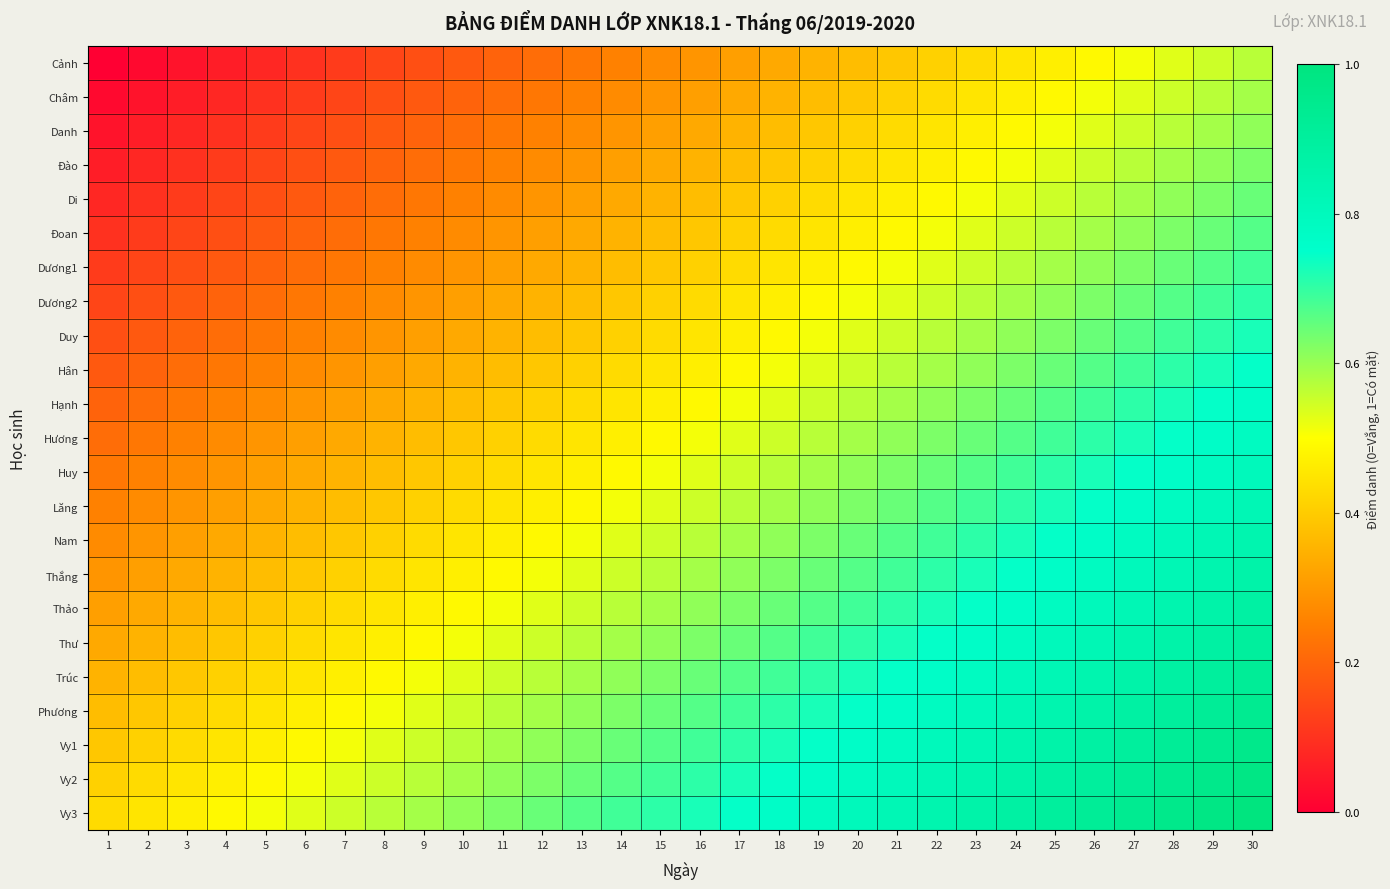

Reading left to right, list all the values displayed in this chart.

Cảnh: 1=0.0	2=0.0	3=0.0	4=0.1	5=0.1	6=0.1	7=0.1	8=0.1	9=0.2	10=0.2	11=0.2	12=0.2	13=0.2	14=0.3	15=0.3	16=0.3	17=0.3	18=0.3	19=0.4	20=0.4	21=0.4	22=0.4	23=0.4	24=0.5	25=0.5	26=0.5	27=0.5	28=0.5	29=0.5	30=0.6
Châm: 1=0.0	2=0.0	3=0.1	4=0.1	5=0.1	6=0.1	7=0.1	8=0.2	9=0.2	10=0.2	11=0.2	12=0.2	13=0.3	14=0.3	15=0.3	16=0.3	17=0.3	18=0.4	19=0.4	20=0.4	21=0.4	22=0.4	23=0.5	24=0.5	25=0.5	26=0.5	27=0.5	28=0.5	29=0.6	30=0.6
Danh: 1=0.0	2=0.1	3=0.1	4=0.1	5=0.1	6=0.1	7=0.2	8=0.2	9=0.2	10=0.2	11=0.2	12=0.3	13=0.3	14=0.3	15=0.3	16=0.3	17=0.4	18=0.4	19=0.4	20=0.4	21=0.4	22=0.5	23=0.5	24=0.5	25=0.5	26=0.5	27=0.5	28=0.6	29=0.6	30=0.6
Đào: 1=0.1	2=0.1	3=0.1	4=0.1	5=0.1	6=0.2	7=0.2	8=0.2	9=0.2	10=0.2	11=0.3	12=0.3	13=0.3	14=0.3	15=0.3	16=0.4	17=0.4	18=0.4	19=0.4	20=0.4	21=0.5	22=0.5	23=0.5	24=0.5	25=0.5	26=0.5	27=0.6	28=0.6	29=0.6	30=0.6
Di: 1=0.1	2=0.1	3=0.1	4=0.1	5=0.2	6=0.2	7=0.2	8=0.2	9=0.2	10=0.3	11=0.3	12=0.3	13=0.3	14=0.3	15=0.4	16=0.4	17=0.4	18=0.4	19=0.4	20=0.5	21=0.5	22=0.5	23=0.5	24=0.5	25=0.5	26=0.6	27=0.6	28=0.6	29=0.6	30=0.6
Đoan: 1=0.1	2=0.1	3=0.1	4=0.2	5=0.2	6=0.2	7=0.2	8=0.2	9=0.3	10=0.3	11=0.3	12=0.3	13=0.3	14=0.4	15=0.4	16=0.4	17=0.4	18=0.4	19=0.5	20=0.5	21=0.5	22=0.5	23=0.5	24=0.5	25=0.6	26=0.6	27=0.6	28=0.6	29=0.6	30=0.7
Dương1: 1=0.1	2=0.1	3=0.2	4=0.2	5=0.2	6=0.2	7=0.2	8=0.3	9=0.3	10=0.3	11=0.3	12=0.3	13=0.4	14=0.4	15=0.4	16=0.4	17=0.4	18=0.5	19=0.5	20=0.5	21=0.5	22=0.5	23=0.5	24=0.6	25=0.6	26=0.6	27=0.6	28=0.6	29=0.7	30=0.7
Dương2: 1=0.1	2=0.2	3=0.2	4=0.2	5=0.2	6=0.2	7=0.3	8=0.3	9=0.3	10=0.3	11=0.3	12=0.4	13=0.4	14=0.4	15=0.4	16=0.4	17=0.5	18=0.5	19=0.5	20=0.5	21=0.5	22=0.5	23=0.6	24=0.6	25=0.6	26=0.6	27=0.6	28=0.7	29=0.7	30=0.7
Duy: 1=0.2	2=0.2	3=0.2	4=0.2	5=0.2	6=0.3	7=0.3	8=0.3	9=0.3	10=0.3	11=0.4	12=0.4	13=0.4	14=0.4	15=0.4	16=0.5	17=0.5	18=0.5	19=0.5	20=0.5	21=0.5	22=0.6	23=0.6	24=0.6	25=0.6	26=0.6	27=0.7	28=0.7	29=0.7	30=0.7
Hân: 1=0.2	2=0.2	3=0.2	4=0.2	5=0.3	6=0.3	7=0.3	8=0.3	9=0.3	10=0.4	11=0.4	12=0.4	13=0.4	14=0.4	15=0.5	16=0.5	17=0.5	18=0.5	19=0.5	20=0.5	21=0.6	22=0.6	23=0.6	24=0.6	25=0.6	26=0.7	27=0.7	28=0.7	29=0.7	30=0.7
Hạnh: 1=0.2	2=0.2	3=0.2	4=0.3	5=0.3	6=0.3	7=0.3	8=0.3	9=0.4	10=0.4	11=0.4	12=0.4	13=0.4	14=0.5	15=0.5	16=0.5	17=0.5	18=0.5	19=0.5	20=0.6	21=0.6	22=0.6	23=0.6	24=0.6	25=0.7	26=0.7	27=0.7	28=0.7	29=0.7	30=0.8
Hương: 1=0.2	2=0.2	3=0.3	4=0.3	5=0.3	6=0.3	7=0.3	8=0.4	9=0.4	10=0.4	11=0.4	12=0.4	13=0.5	14=0.5	15=0.5	16=0.5	17=0.5	18=0.5	19=0.6	20=0.6	21=0.6	22=0.6	23=0.6	24=0.7	25=0.7	26=0.7	27=0.7	28=0.7	29=0.8	30=0.8
Huy: 1=0.2	2=0.3	3=0.3	4=0.3	5=0.3	6=0.3	7=0.4	8=0.4	9=0.4	10=0.4	11=0.4	12=0.5	13=0.5	14=0.5	15=0.5	16=0.5	17=0.5	18=0.6	19=0.6	20=0.6	21=0.6	22=0.6	23=0.7	24=0.7	25=0.7	26=0.7	27=0.7	28=0.8	29=0.8	30=0.8
Lăng: 1=0.3	2=0.3	3=0.3	4=0.3	5=0.3	6=0.4	7=0.4	8=0.4	9=0.4	10=0.4	11=0.5	12=0.5	13=0.5	14=0.5	15=0.5	16=0.5	17=0.6	18=0.6	19=0.6	20=0.6	21=0.6	22=0.7	23=0.7	24=0.7	25=0.7	26=0.7	27=0.8	28=0.8	29=0.8	30=0.8
Nam: 1=0.3	2=0.3	3=0.3	4=0.3	5=0.4	6=0.4	7=0.4	8=0.4	9=0.4	10=0.5	11=0.5	12=0.5	13=0.5	14=0.5	15=0.5	16=0.6	17=0.6	18=0.6	19=0.6	20=0.6	21=0.7	22=0.7	23=0.7	24=0.7	25=0.7	26=0.8	27=0.8	28=0.8	29=0.8	30=0.8
Thắng: 1=0.3	2=0.3	3=0.3	4=0.4	5=0.4	6=0.4	7=0.4	8=0.4	9=0.5	10=0.5	11=0.5	12=0.5	13=0.5	14=0.5	15=0.6	16=0.6	17=0.6	18=0.6	19=0.6	20=0.7	21=0.7	22=0.7	23=0.7	24=0.7	25=0.8	26=0.8	27=0.8	28=0.8	29=0.8	30=0.9
Thảo: 1=0.3	2=0.3	3=0.4	4=0.4	5=0.4	6=0.4	7=0.4	8=0.5	9=0.5	10=0.5	11=0.5	12=0.5	13=0.5	14=0.6	15=0.6	16=0.6	17=0.6	18=0.6	19=0.7	20=0.7	21=0.7	22=0.7	23=0.7	24=0.8	25=0.8	26=0.8	27=0.8	28=0.8	29=0.9	30=0.9
Thư: 1=0.3	2=0.4	3=0.4	4=0.4	5=0.4	6=0.4	7=0.5	8=0.5	9=0.5	10=0.5	11=0.5	12=0.5	13=0.6	14=0.6	15=0.6	16=0.6	17=0.6	18=0.7	19=0.7	20=0.7	21=0.7	22=0.7	23=0.8	24=0.8	25=0.8	26=0.8	27=0.8	28=0.9	29=0.9	30=0.9
Trúc: 1=0.4	2=0.4	3=0.4	4=0.4	5=0.4	6=0.5	7=0.5	8=0.5	9=0.5	10=0.5	11=0.5	12=0.6	13=0.6	14=0.6	15=0.6	16=0.6	17=0.7	18=0.7	19=0.7	20=0.7	21=0.7	22=0.8	23=0.8	24=0.8	25=0.8	26=0.8	27=0.9	28=0.9	29=0.9	30=0.9
Phương: 1=0.4	2=0.4	3=0.4	4=0.4	5=0.5	6=0.5	7=0.5	8=0.5	9=0.5	10=0.5	11=0.6	12=0.6	13=0.6	14=0.6	15=0.6	16=0.7	17=0.7	18=0.7	19=0.7	20=0.7	21=0.8	22=0.8	23=0.8	24=0.8	25=0.8	26=0.9	27=0.9	28=0.9	29=0.9	30=0.9
Vy1: 1=0.4	2=0.4	3=0.4	4=0.5	5=0.5	6=0.5	7=0.5	8=0.5	9=0.5	10=0.6	11=0.6	12=0.6	13=0.6	14=0.6	15=0.7	16=0.7	17=0.7	18=0.7	19=0.7	20=0.8	21=0.8	22=0.8	23=0.8	24=0.8	25=0.9	26=0.9	27=0.9	28=0.9	29=0.9	30=1.0
Vy2: 1=0.4	2=0.4	3=0.5	4=0.5	5=0.5	6=0.5	7=0.5	8=0.5	9=0.6	10=0.6	11=0.6	12=0.6	13=0.6	14=0.7	15=0.7	16=0.7	17=0.7	18=0.7	19=0.8	20=0.8	21=0.8	22=0.8	23=0.8	24=0.9	25=0.9	26=0.9	27=0.9	28=0.9	29=1.0	30=1.0
Vy3: 1=0.4	2=0.5	3=0.5	4=0.5	5=0.5	6=0.5	7=0.5	8=0.6	9=0.6	10=0.6	11=0.6	12=0.6	13=0.7	14=0.7	15=0.7	16=0.7	17=0.7	18=0.8	19=0.8	20=0.8	21=0.8	22=0.8	23=0.9	24=0.9	25=0.9	26=0.9	27=0.9	28=1.0	29=1.0	30=1.0